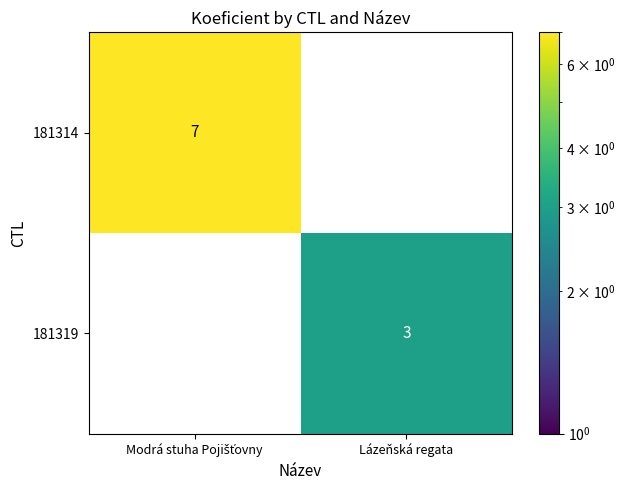

Where is 181314 nearest to the value 3?

Lázeňská regata